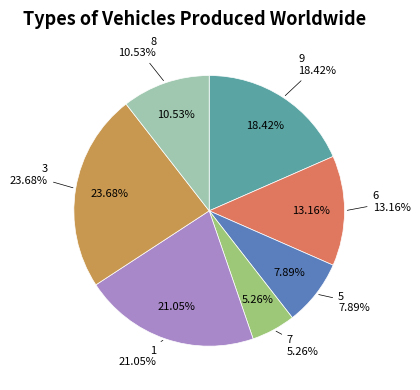

Which has a higher value, 5 or 1?

1